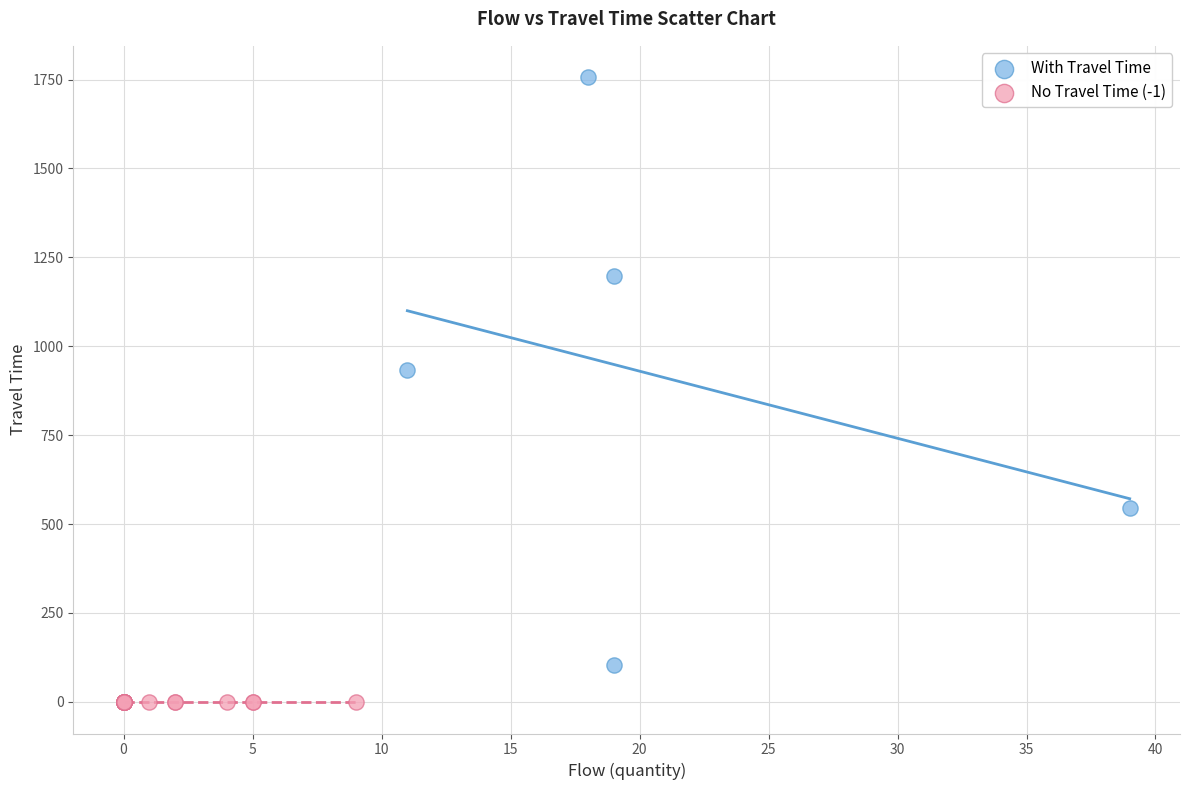

Which series contains the lowest Y value?

No Travel Time (-1)